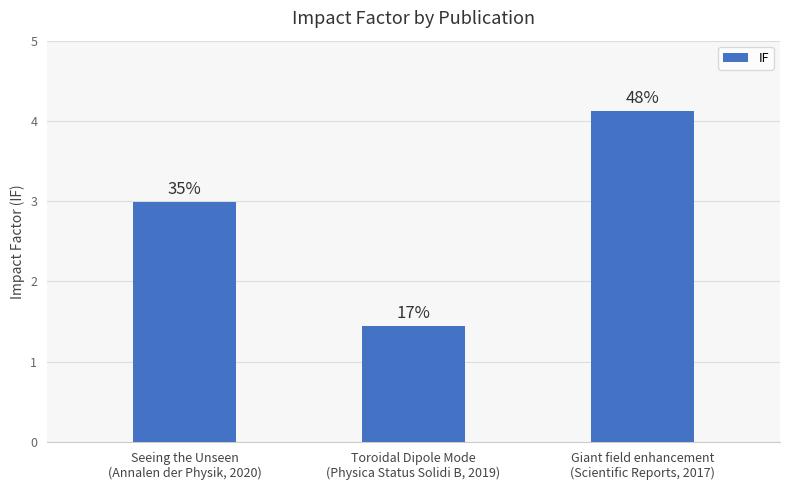

Are the bars horizontal?

No